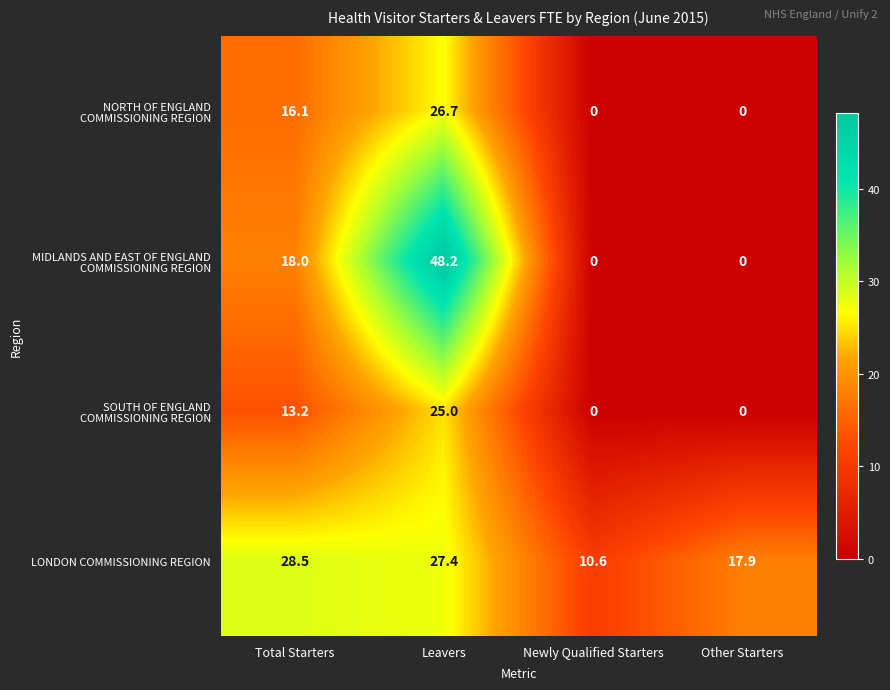

The value of LONDON COMMISSIONING REGION at Total Starters is 43.9. True or false?

False